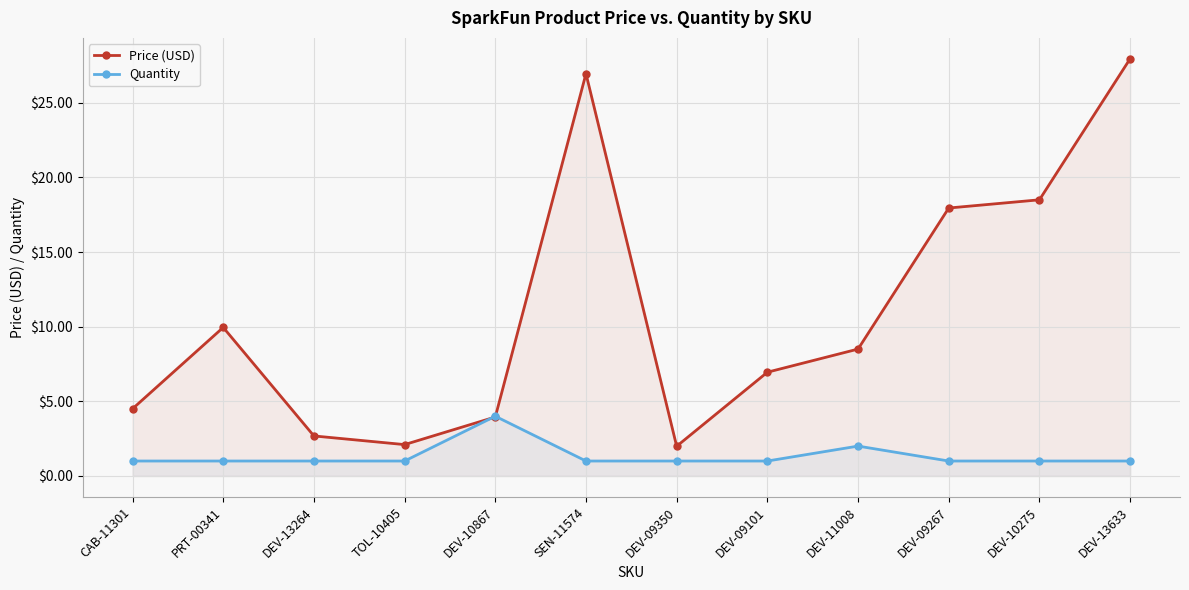

Reading right to left, list all the values displayed in this chart.

Price (USD): 27.9	18.5	17.9	8.5	7.0	2.0	26.9	4.0	2.1	2.7	9.9	4.5
Quantity: 1.0	1.0	1.0	2.0	1.0	1.0	1.0	4.0	1.0	1.0	1.0	1.0